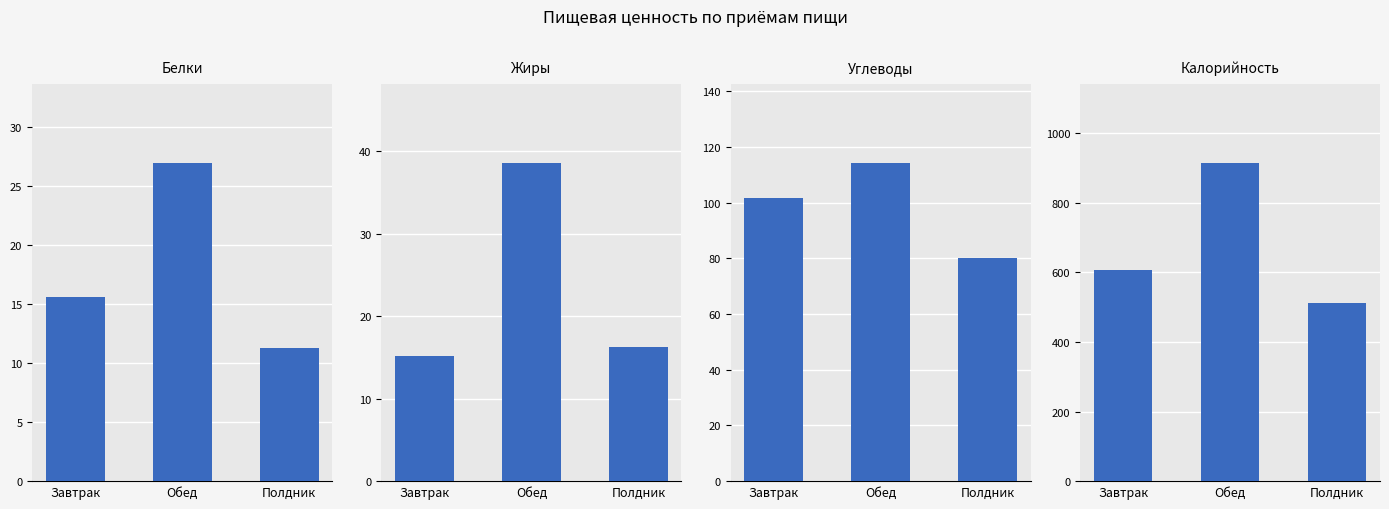

Reading left to right, list all the values displayed in this chart.

Белки: 15.6	26.9	11.3
Жиры: 15.2	38.5	16.3
Углеводы: 101.6	114.2	80.0
Калорийность: 606.3	914.2	511.8